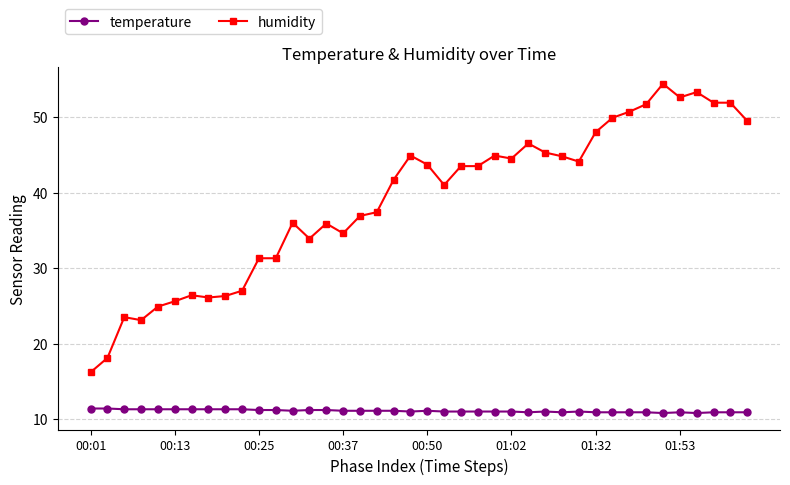

Rank the series by their maximum value, from highest to lowest.

humidity, temperature